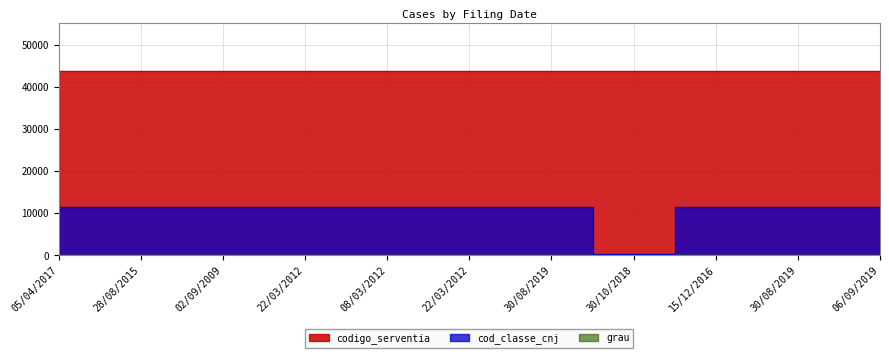

What is the difference between the highest and lowest values at 02/09/2009?

32244